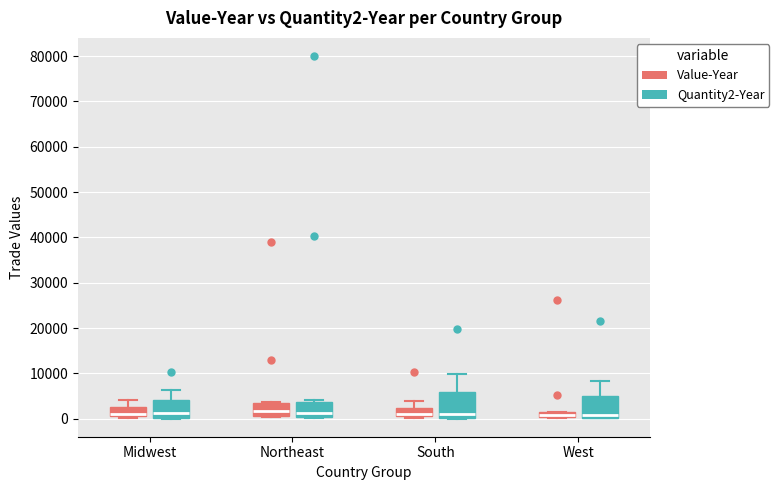

Where is the upper edge of the box for South (Value-Year) on the y-axis? The values are not printed on the chart, so give them approximately, as read against the axis.

2000